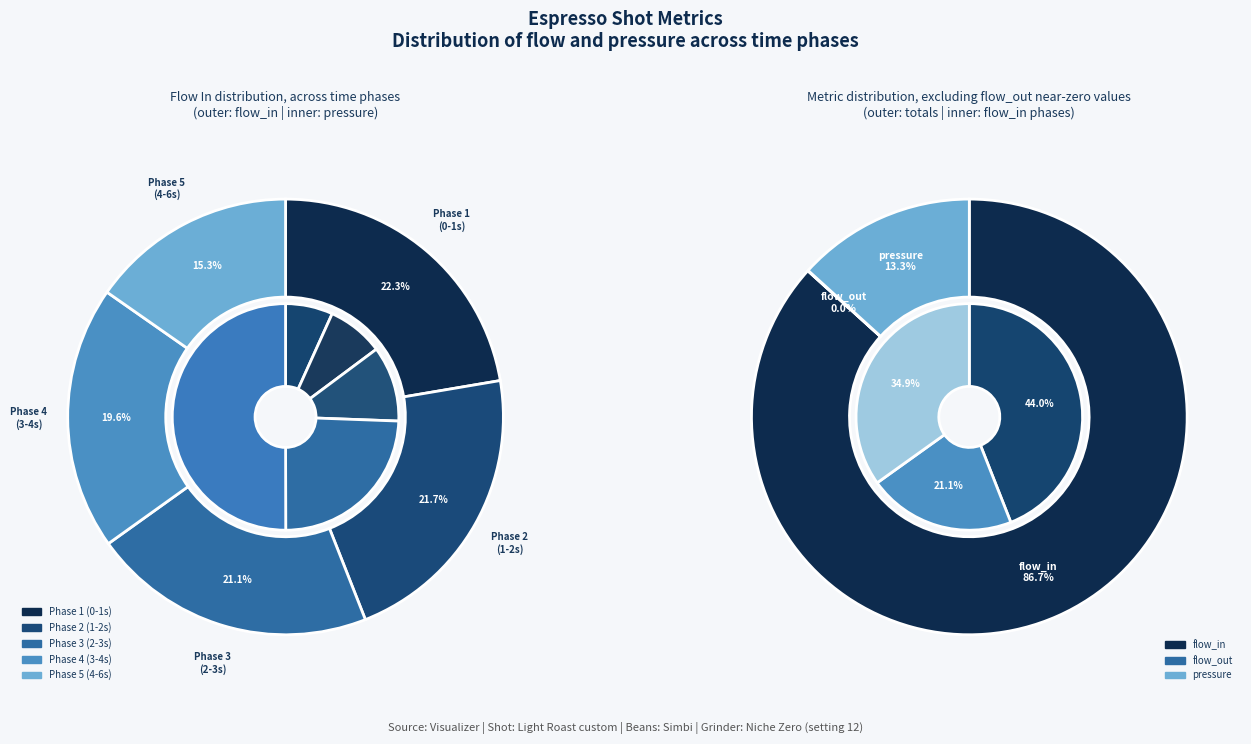

Do 4.274 and 0.044 together represent more than half of the pie?

No